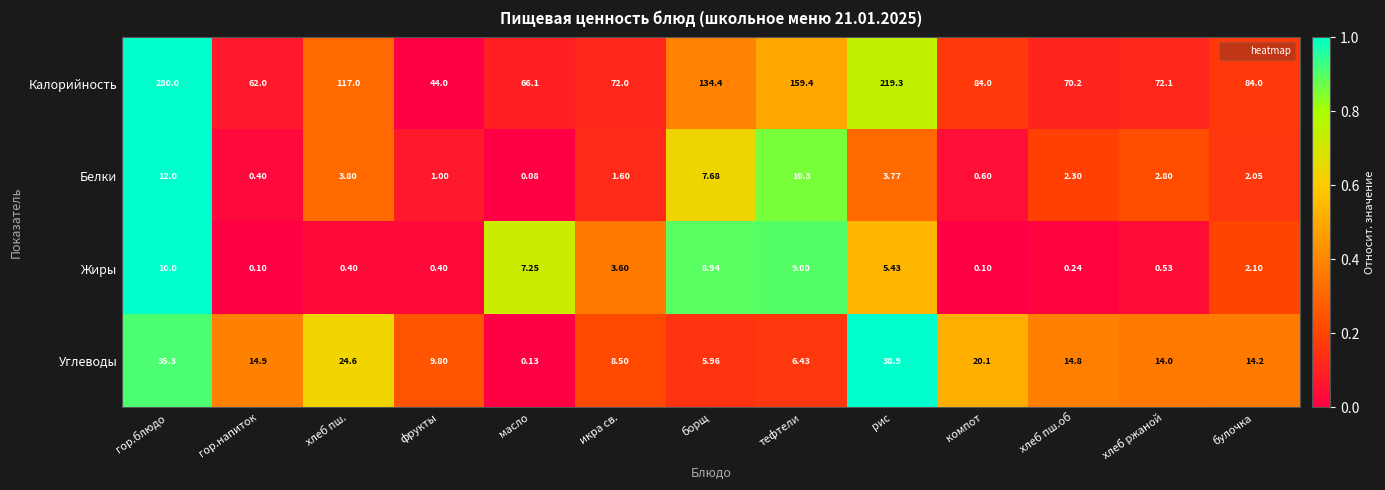

Rank the series by their maximum value, from highest to lowest.

Калорийность, Углеводы, Белки, Жиры